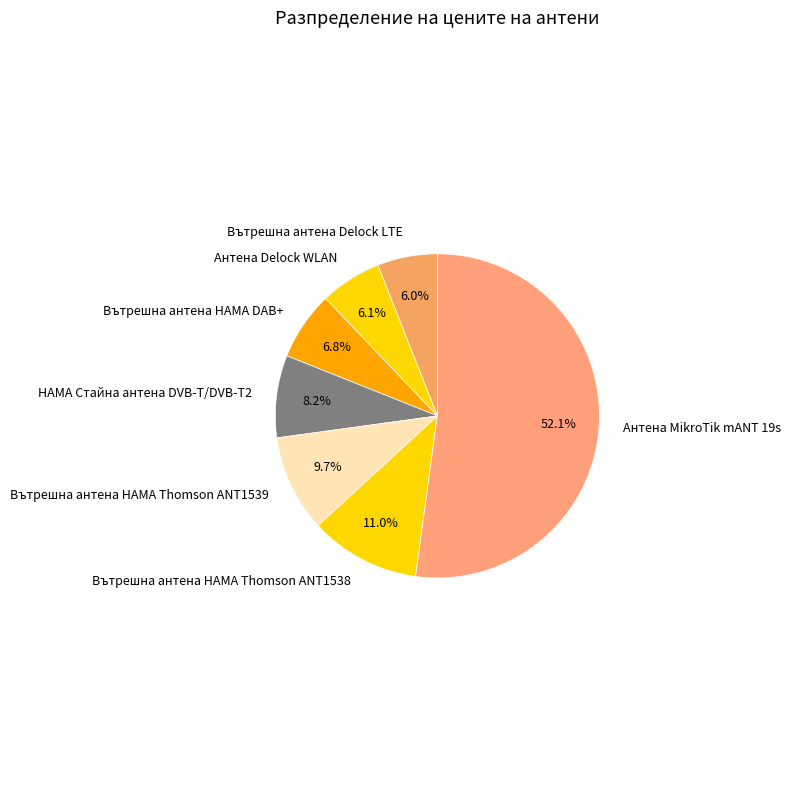

Count the number of slices in the pie.

7